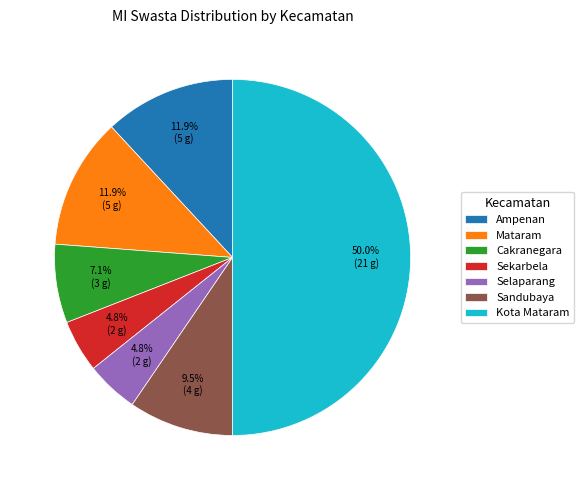

Does Cakranegara represent more than half of the total?

No